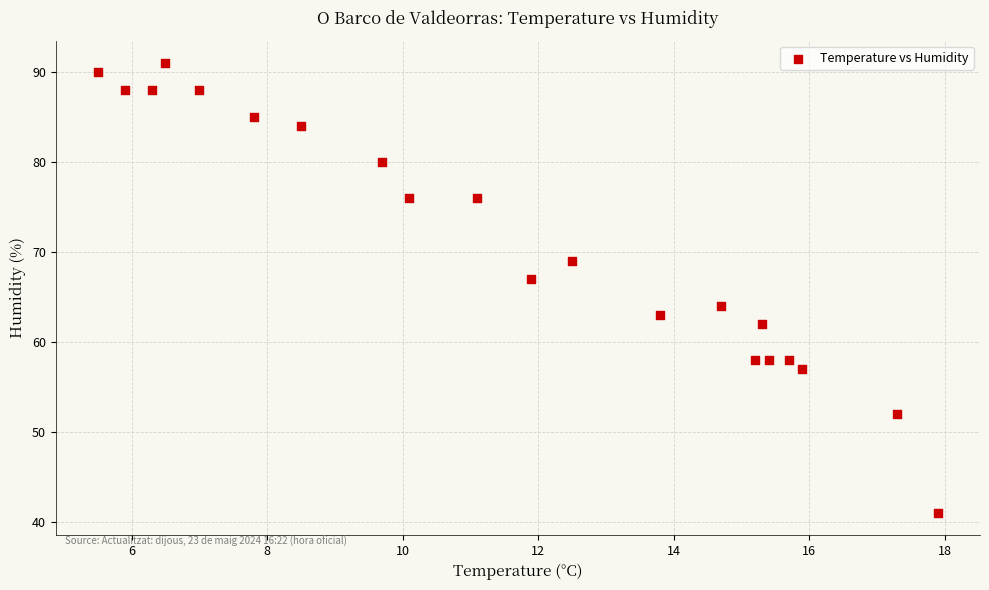

What Y value in the scatter plot is closest to 66?

67